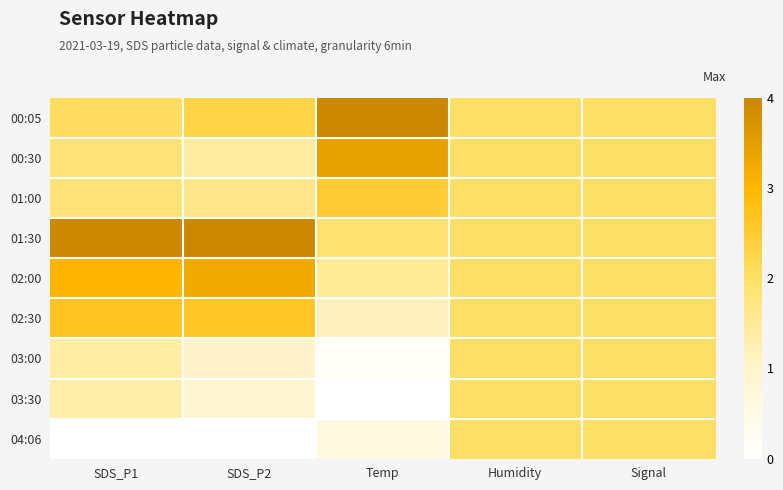

What is the spread (max minus min) of values at SDS_P1?

1.0